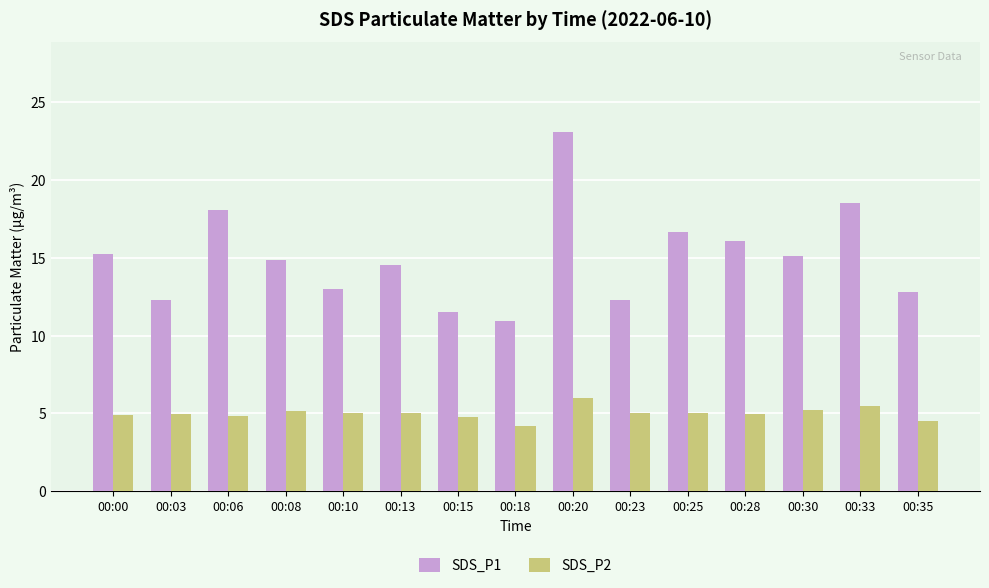

Where does the SDS_P1 series first go above 14?

00:00